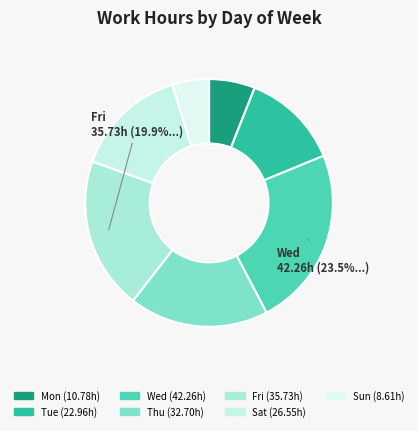

To the nearest percent, what is the difference between the largest and smallest slice percentages?

19%